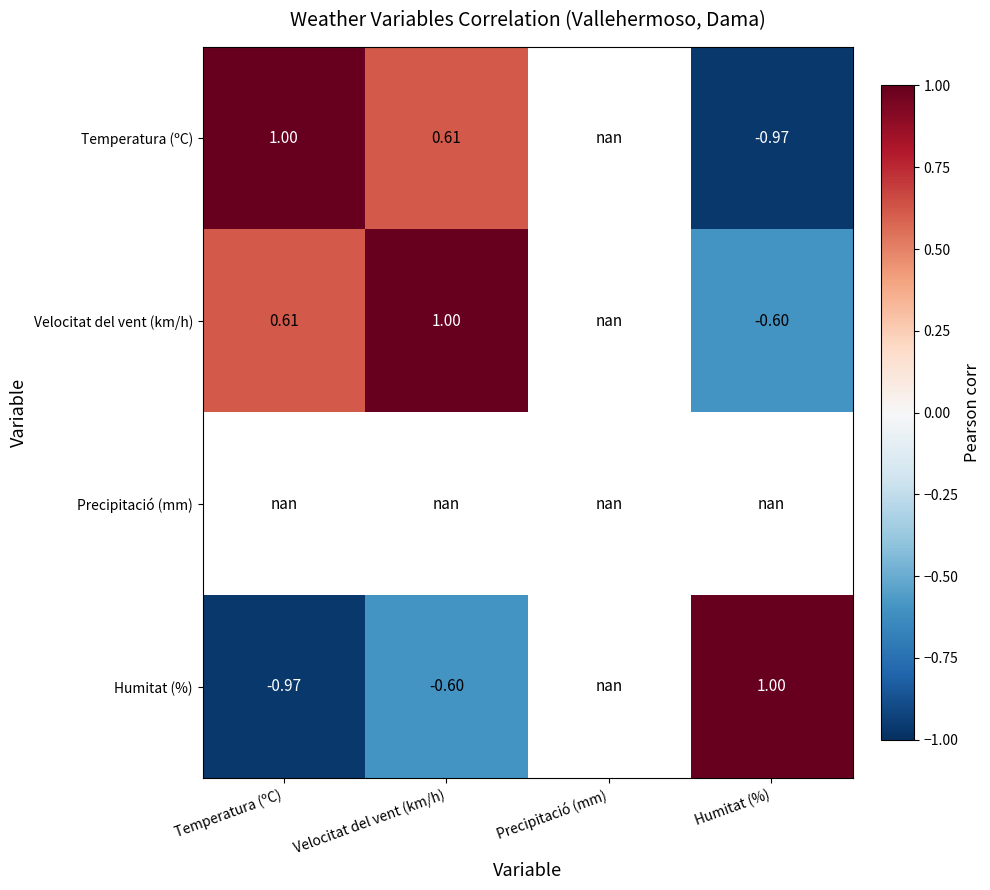

Between Precipitació (mm) and Humitat (%), which is larger?

Humitat (%)